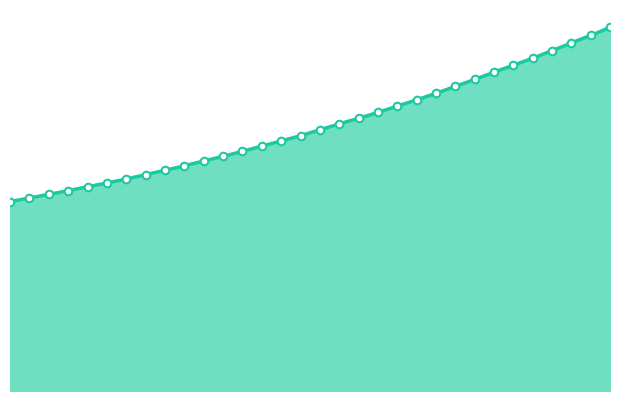

Approximately how many times larger is the value at 223.408 compared to 223.5987?

1.0